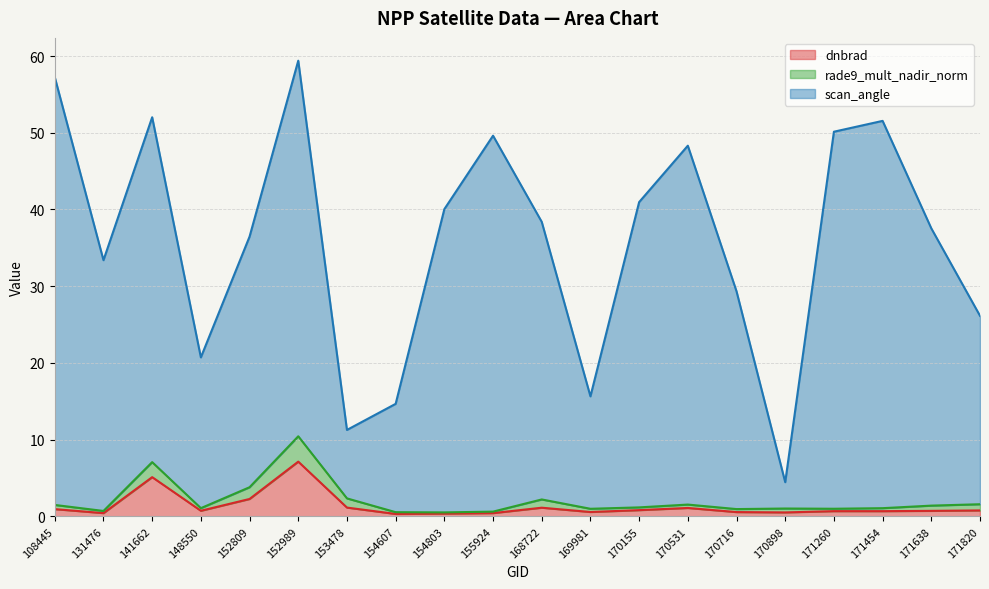

What are all the series names shown in the legend?

dnbrad, rade9_mult_nadir_norm, scan_angle